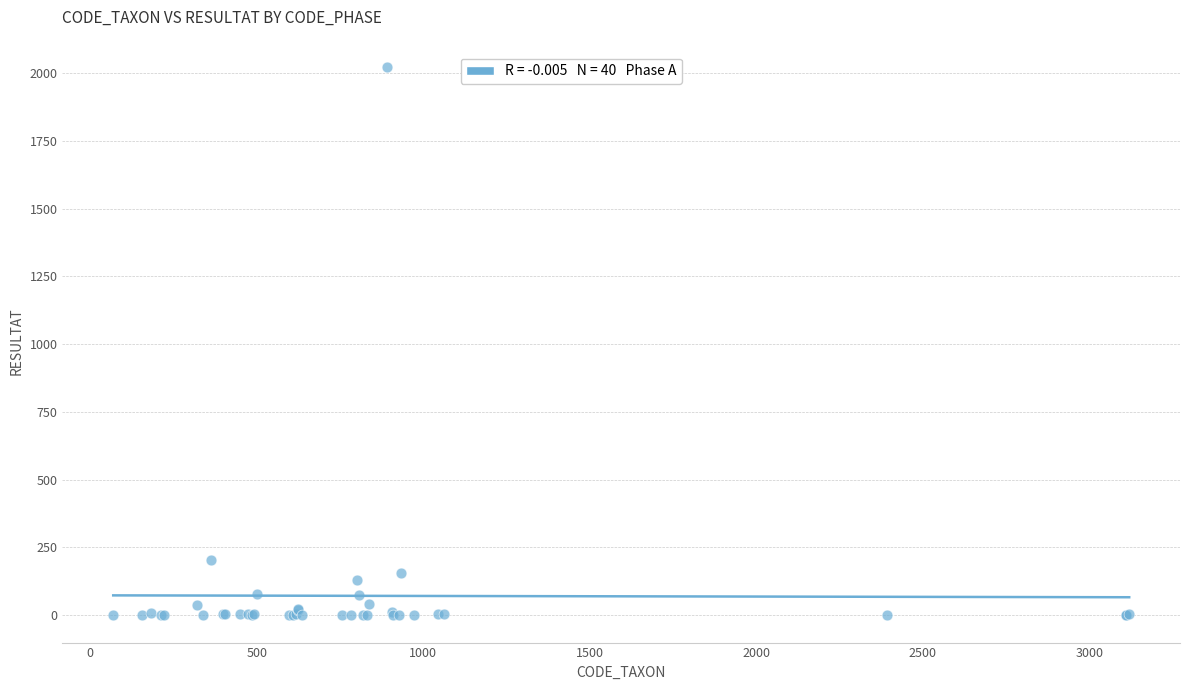

What Y value in the scatter plot is closest to 1011?

204